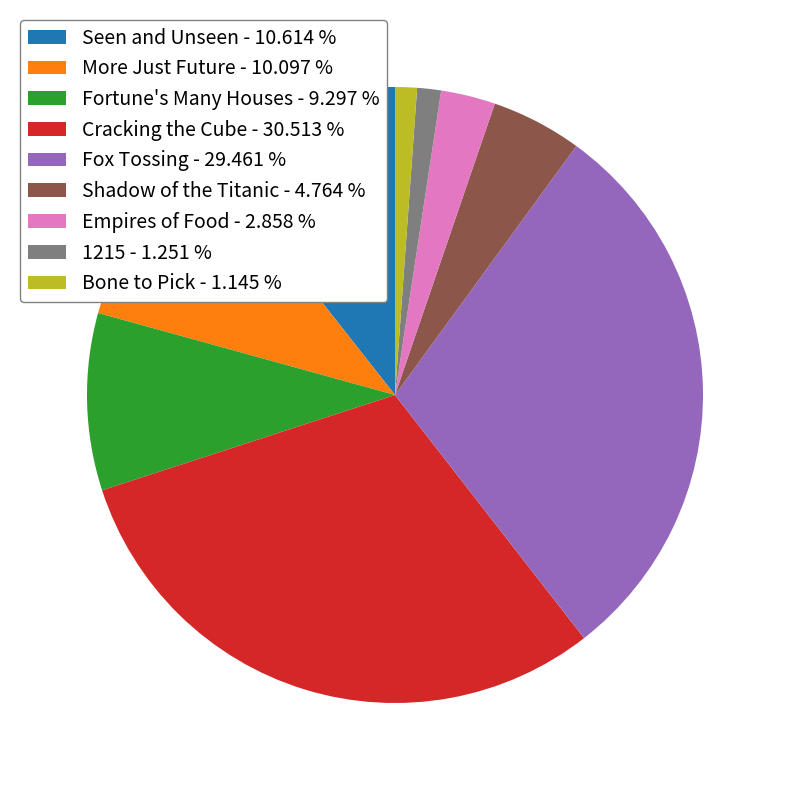

Is there a majority slice in this chart?

No